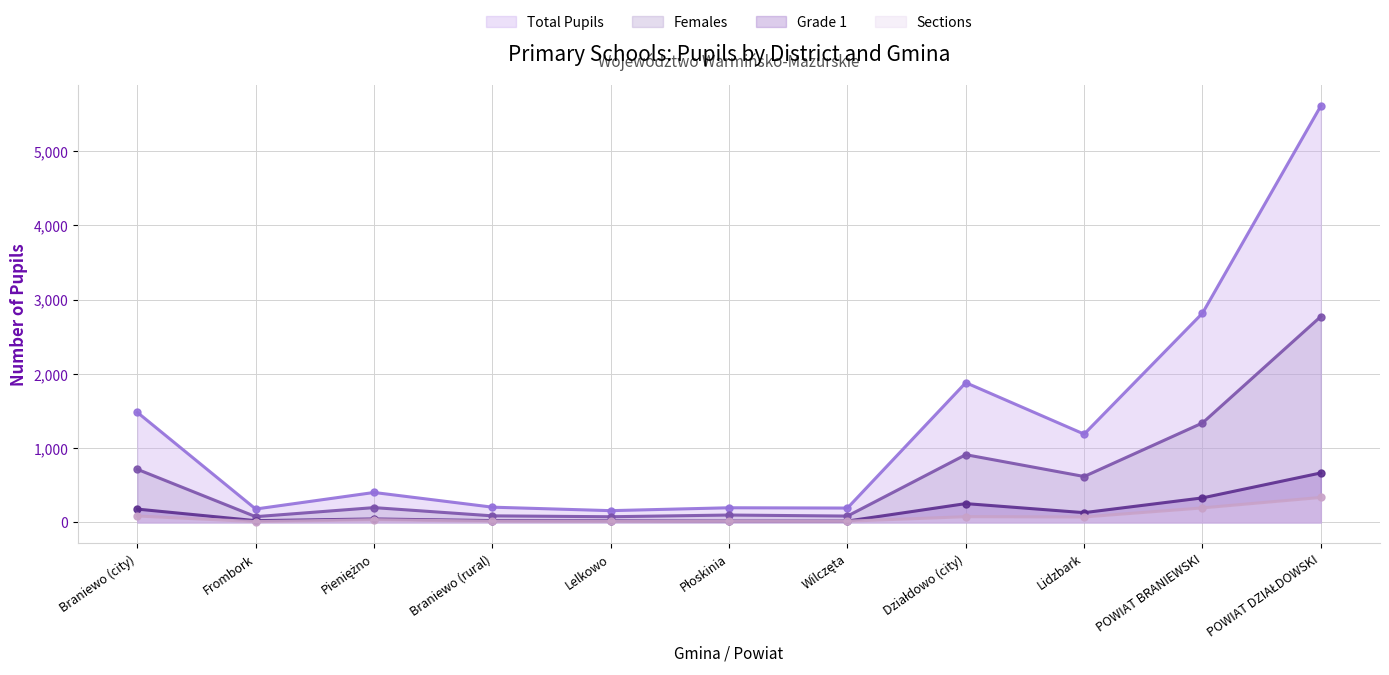

In Females, how many points are higher than both neighbors (excluding endpoints)?

3